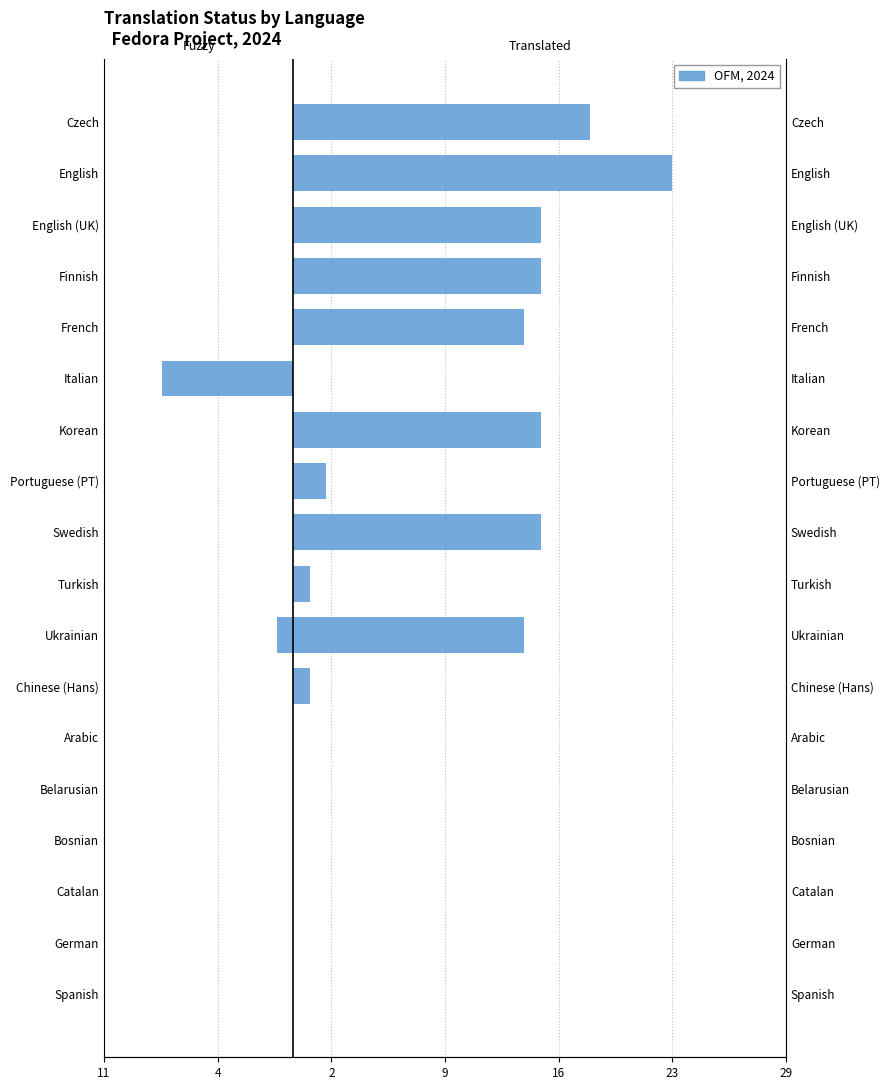

Which has a higher value, Swedish or Catalan?

Swedish